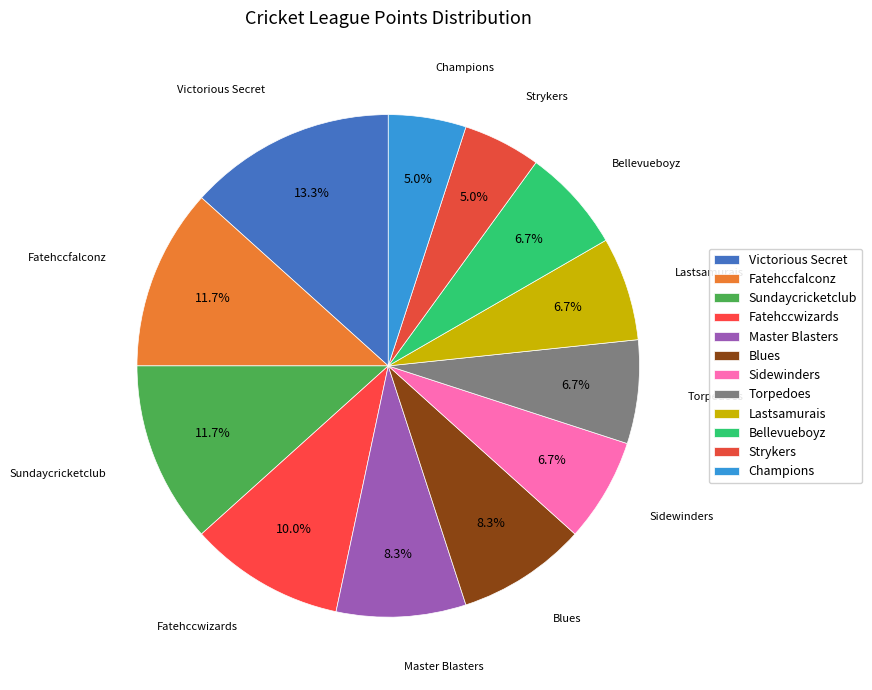

To the nearest percent, what is the difference between the largest and smallest slice percentages?

8%